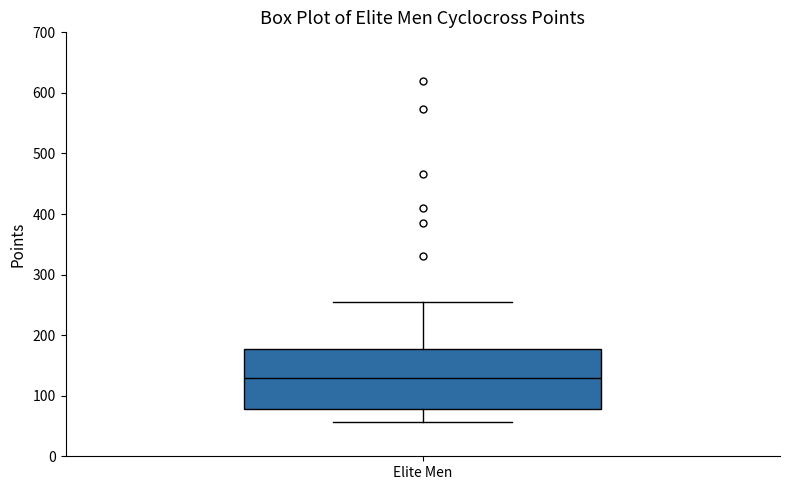

Where does the upper whisker of the box for Elite Men end on the y-axis? The values are not printed on the chart, so give them approximately, as read against the axis.

260